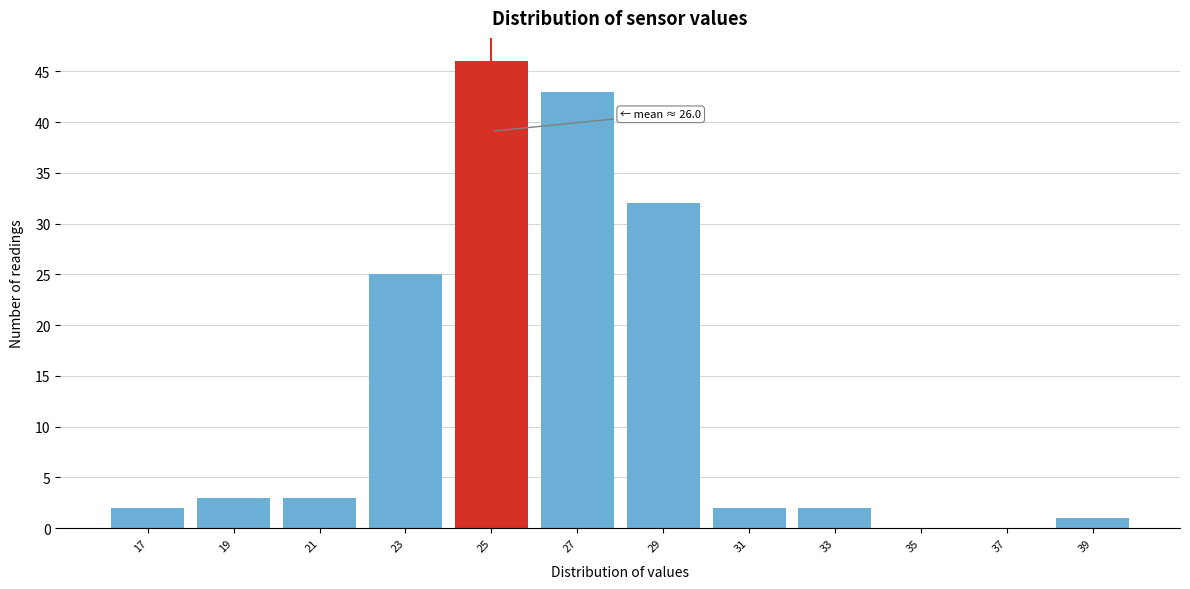

Over which range of the x-axis is the bar tallest?

24 to 26